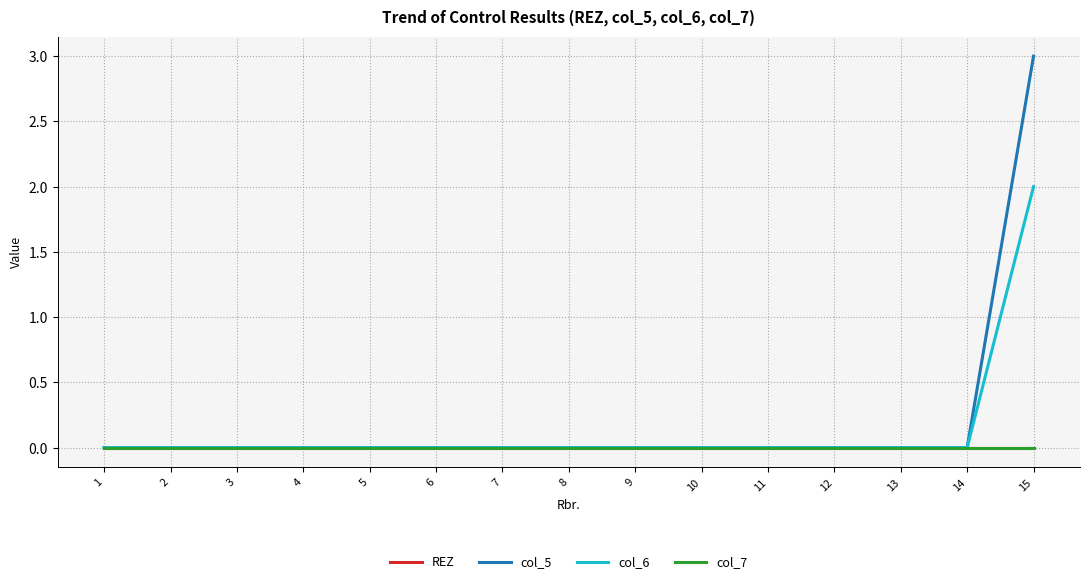

Is this an area chart (filled region under the line)?

No